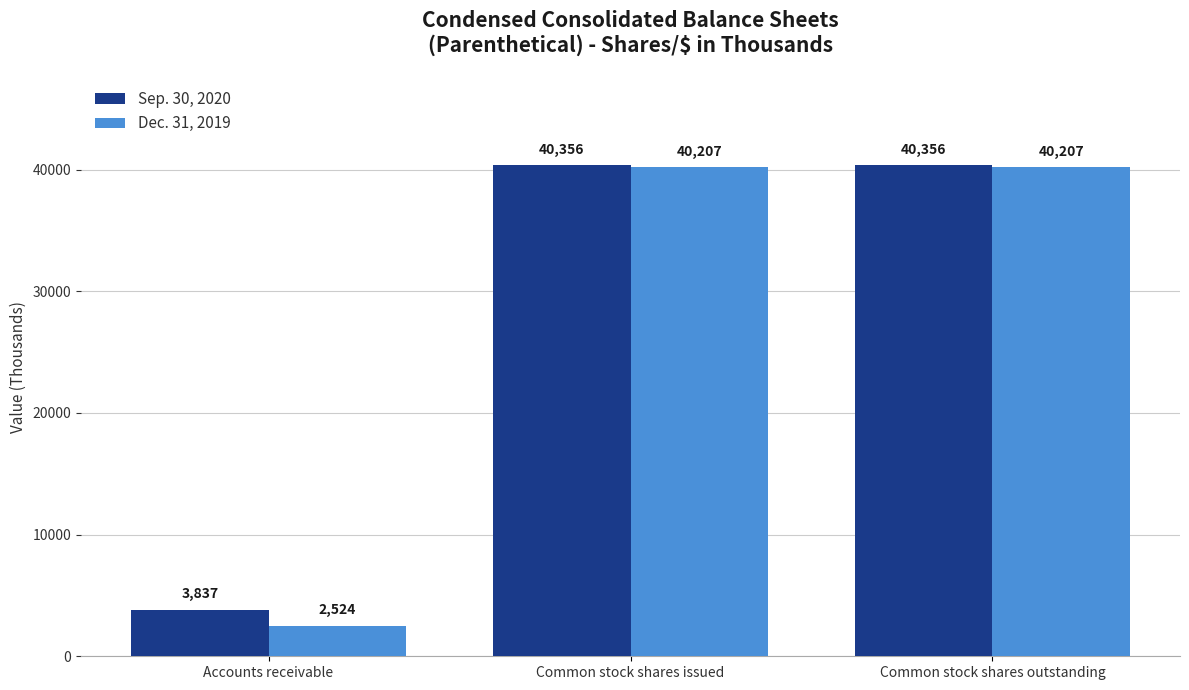

Which label corresponds to the smallest value in the chart?

Accounts receivable